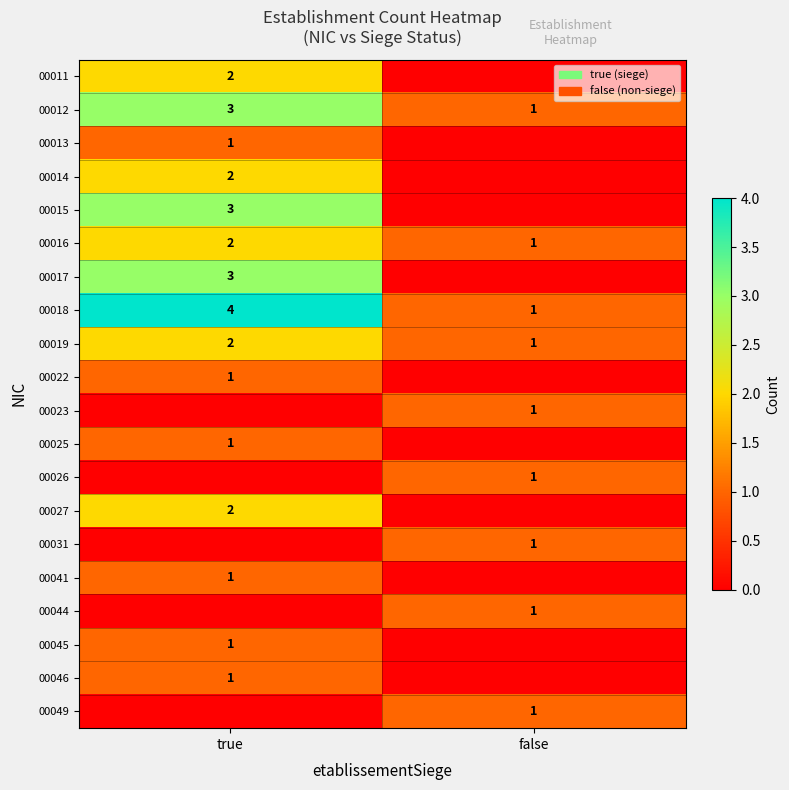

List the labels in order of 00019 value, smallest first.

false, true